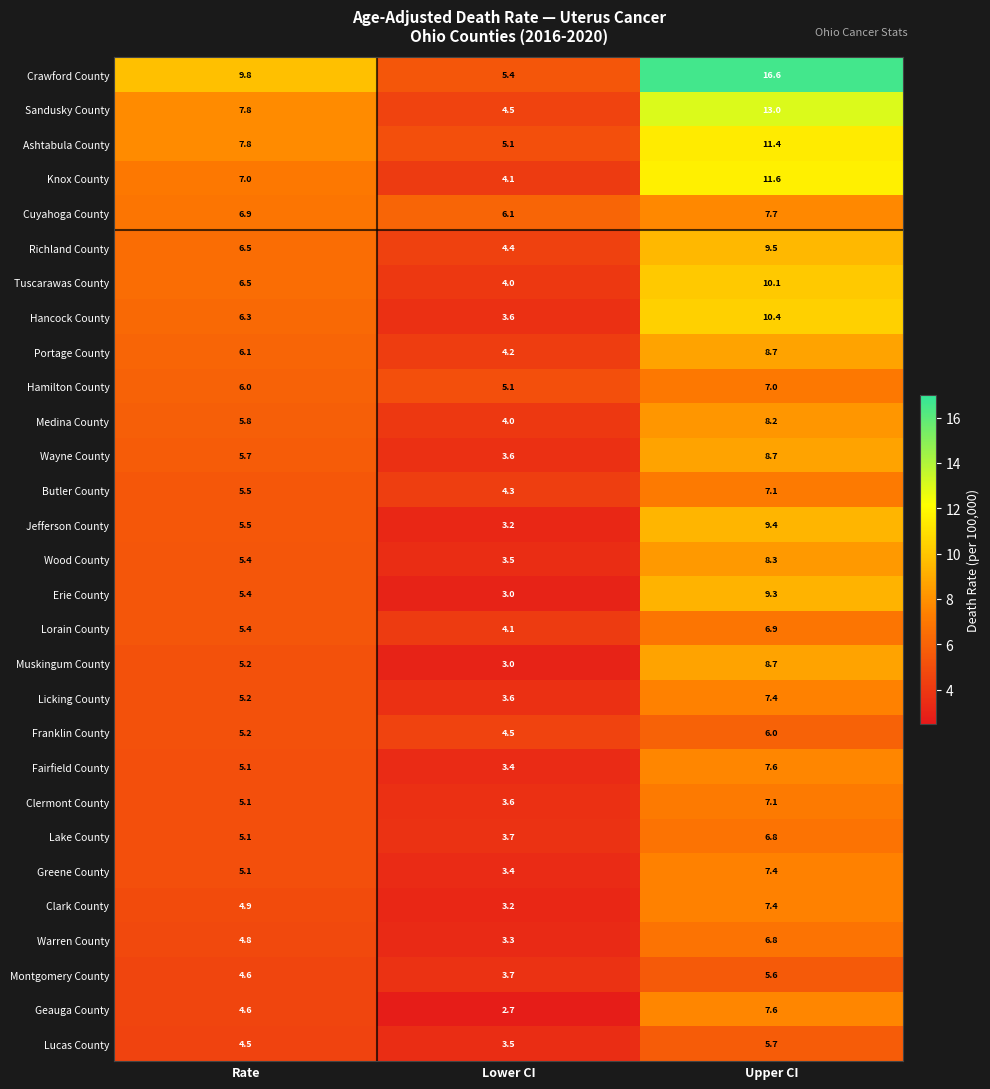

What is the maximum value for Montgomery County?

5.6